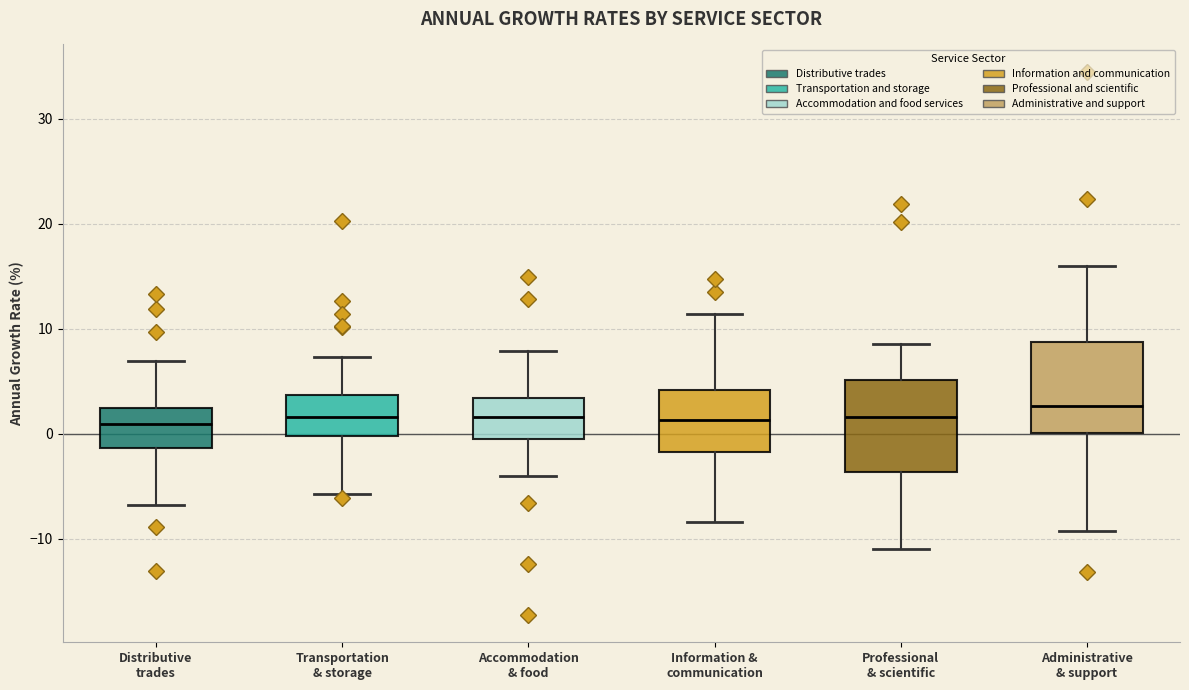

Where does the upper whisker of the box for Transportation & storage end on the y-axis? The values are not printed on the chart, so give them approximately, as read against the axis.

7